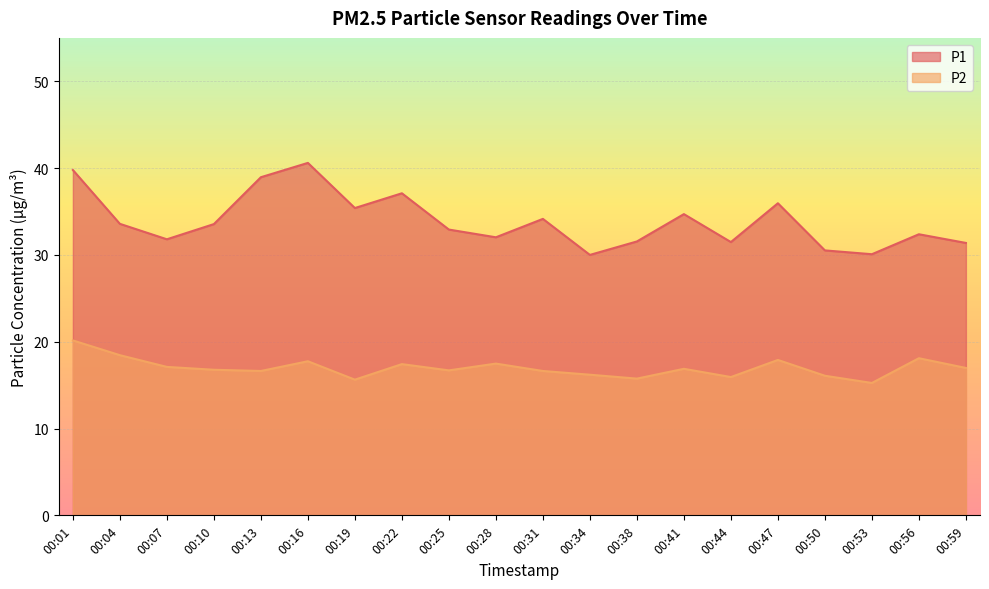

What is the difference between the maximum and minimum values in the P2 series?

4.9